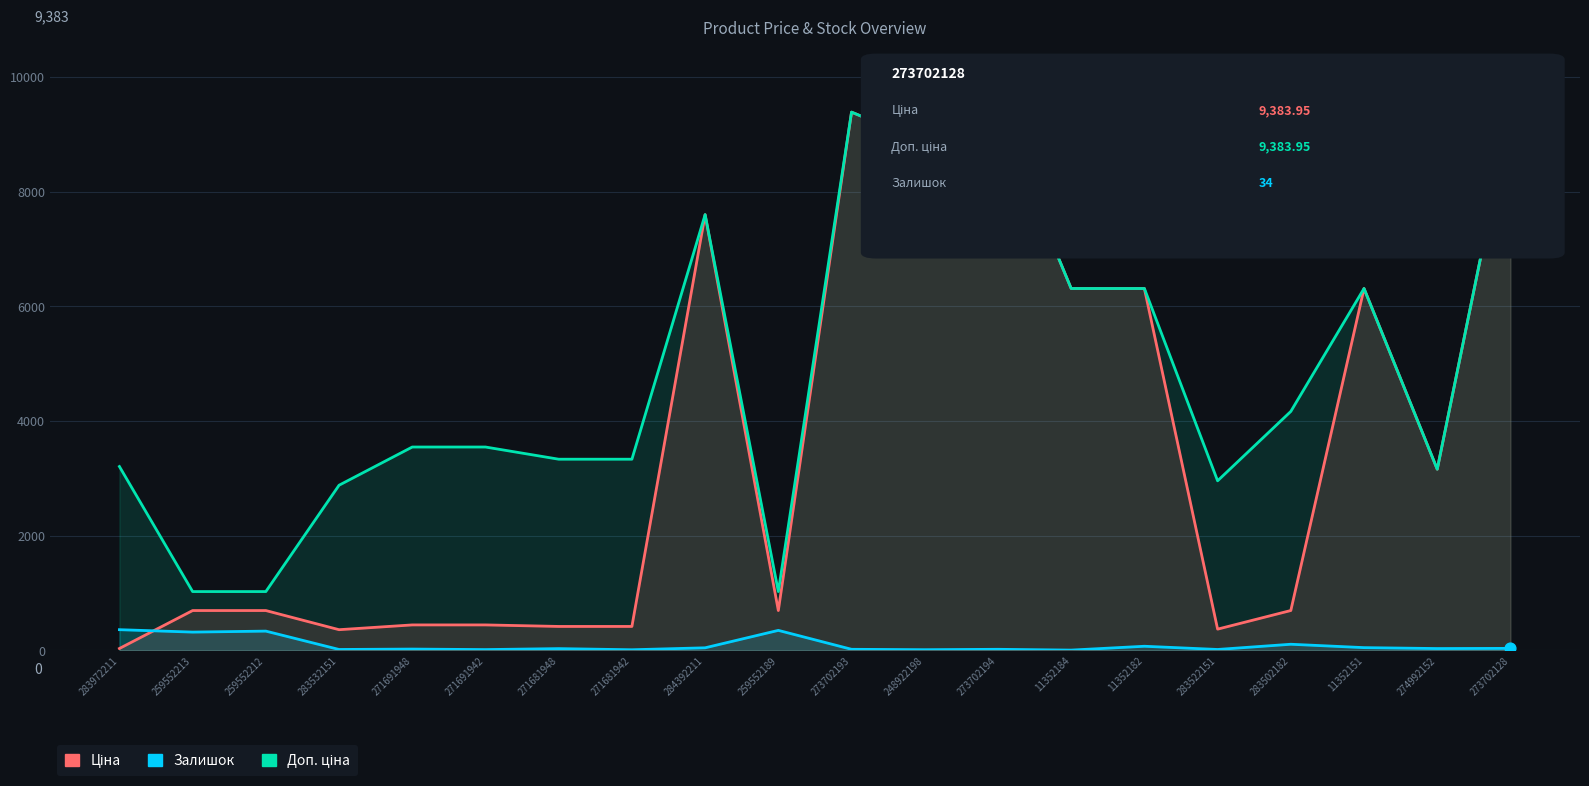

At how many categories does at least one series exceed 4286?

8